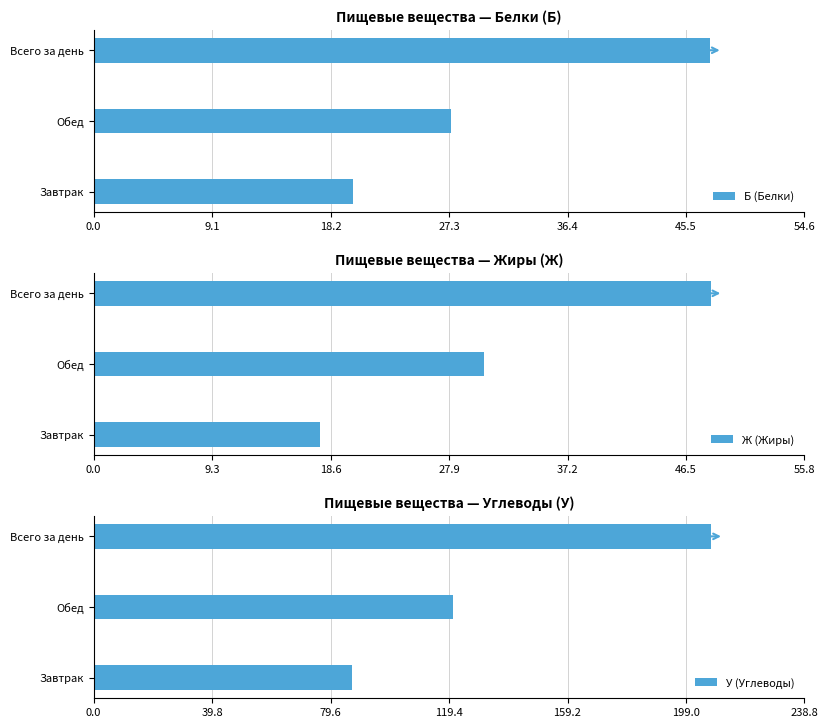

Which series has the widest spread of values?

У (Углеводы)